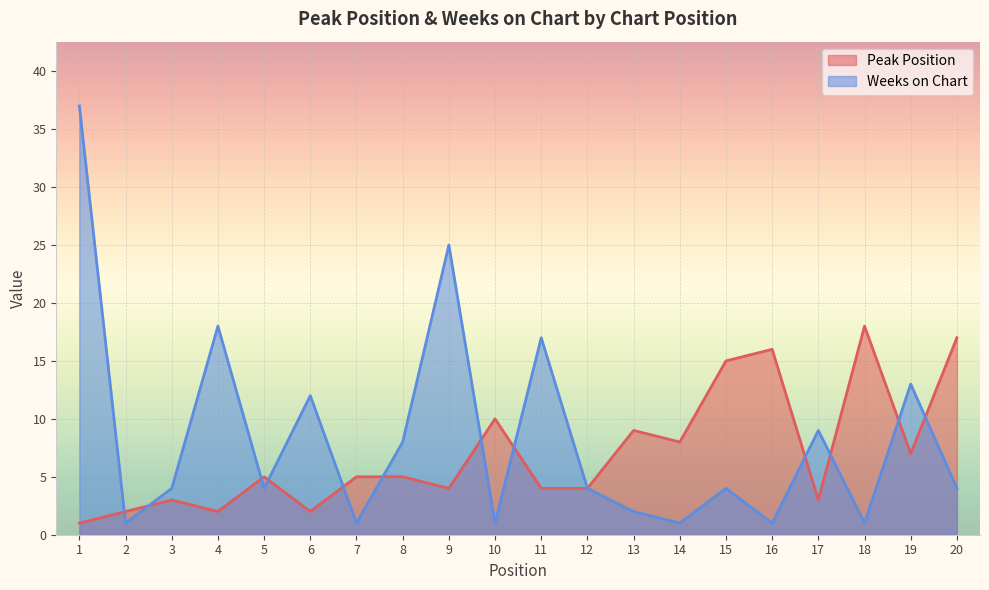

What is the value of the Peak Position point at the 7th from the left?

5